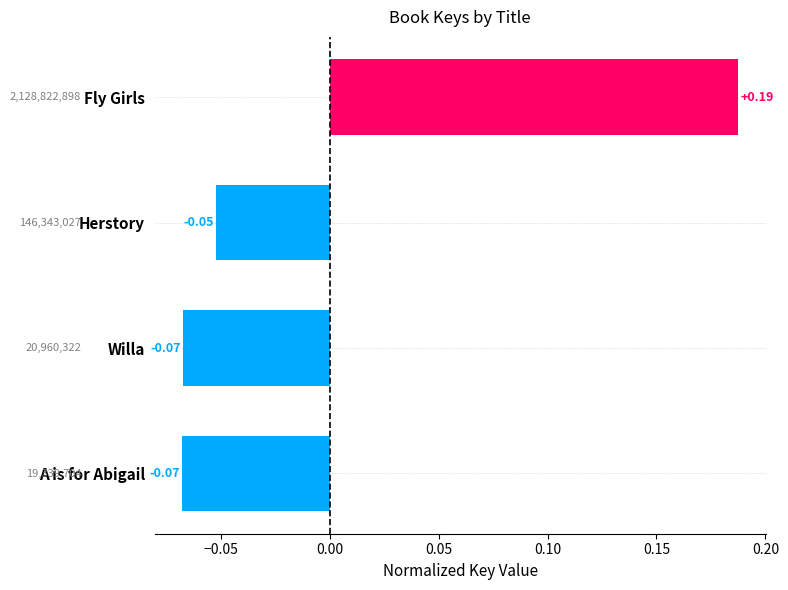

What is the change in value from Fly Girls to Willa?

-0.3